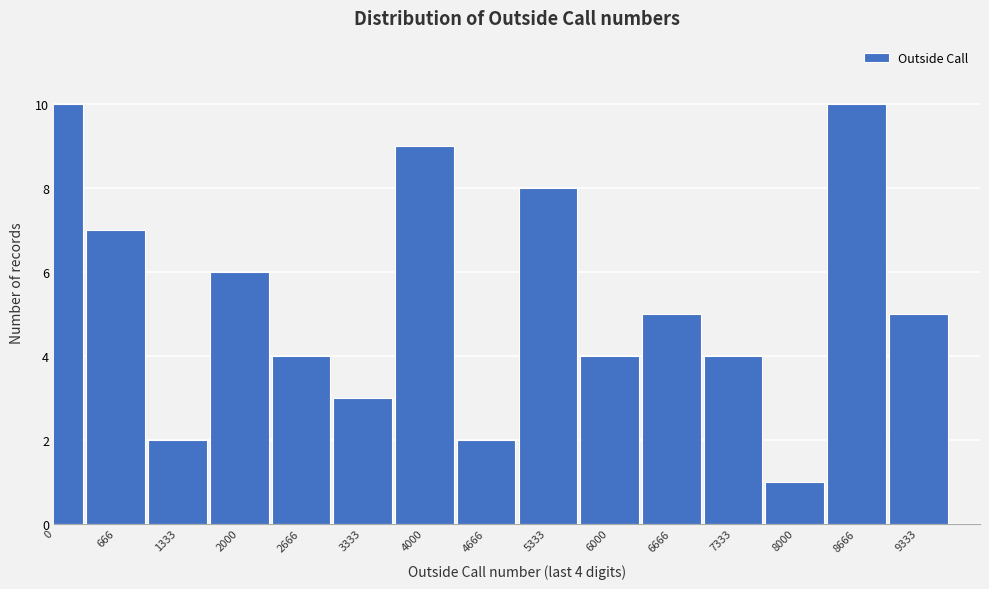

Reading right to left, list all the values displayed in this chart.

9333=5	8666=10	8000=1	7333=4	6666=5	6000=4	5333=8	4666=2	4000=9	3333=3	2666=4	2000=6	1333=2	666=7	0=10